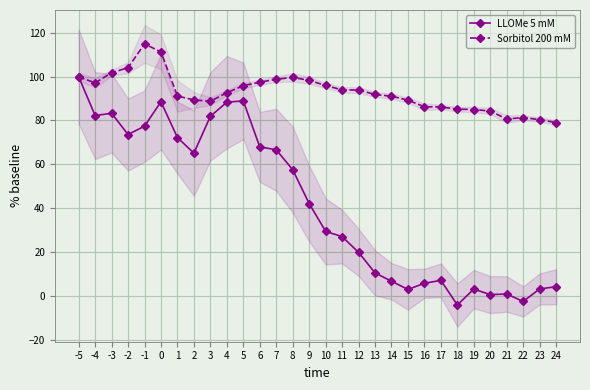

Reading right to left, list all the values displayed in this chart.

LLOMe 5 mM: 4.1	3.1	-2.6	0.8	0.5	3.0	-4.2	7.0	5.7	2.9	6.6	10.4	19.8	27.0	29.4	42.1	57.5	66.6	68.0	89.0	88.4	81.9	65.1	72.2	88.6	77.4	73.6	83.3	82.3	100.0
Sorbitol 200 mM: 79.0	80.4	81.3	80.7	84.3	85.0	85.2	86.2	86.3	89.2	91.1	91.9	93.9	94.0	96.0	98.3	99.7	98.8	97.5	95.9	92.7	88.8	89.4	91.2	111.3	115.0	104.1	101.8	97.1	100.0